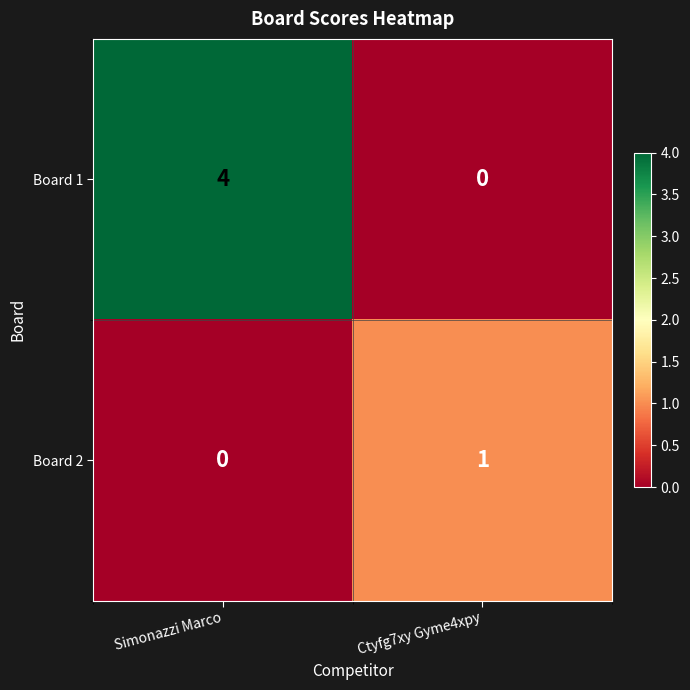

Is it true that Board 1 equals 4 at Simonazzi Marco?

True